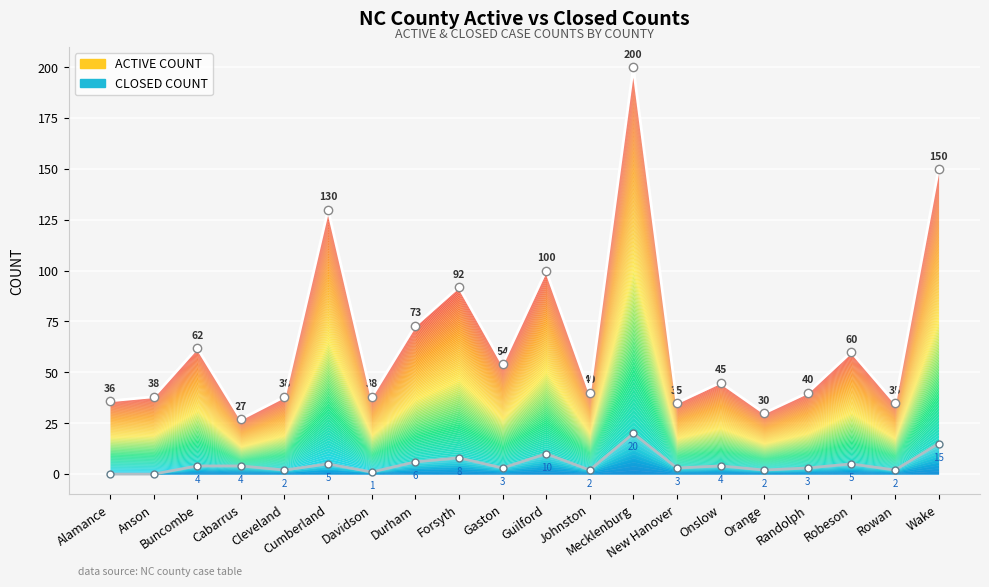

Which label corresponds to the smallest value in the chart?

Alamance